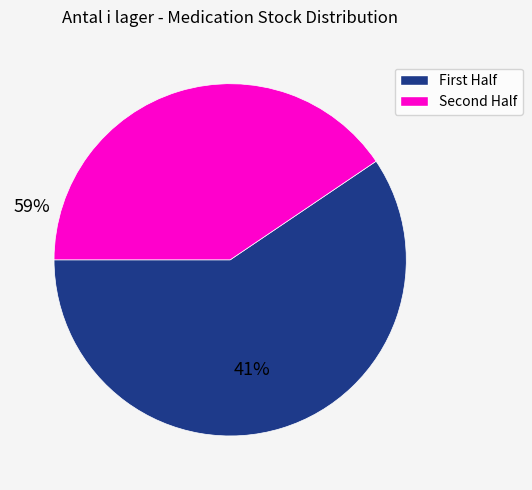

Count the number of slices in the pie.

2